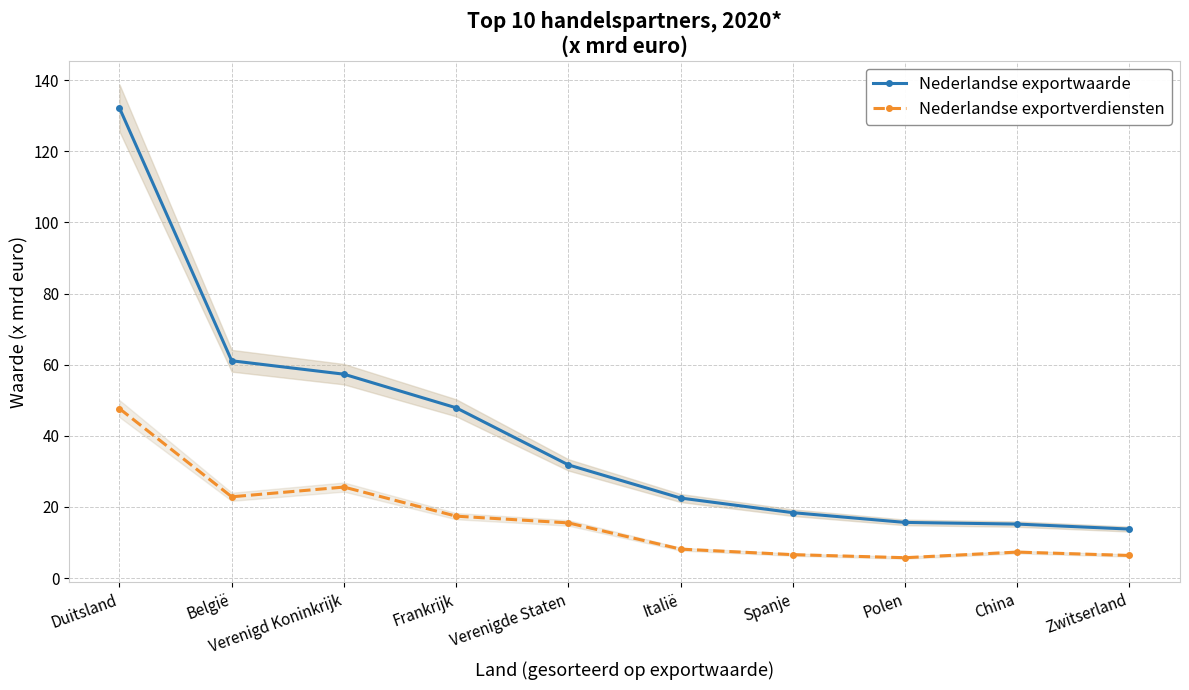

Rank the series by their maximum value, from lowest to highest.

Nederlandse exportverdiensten, Nederlandse exportwaarde